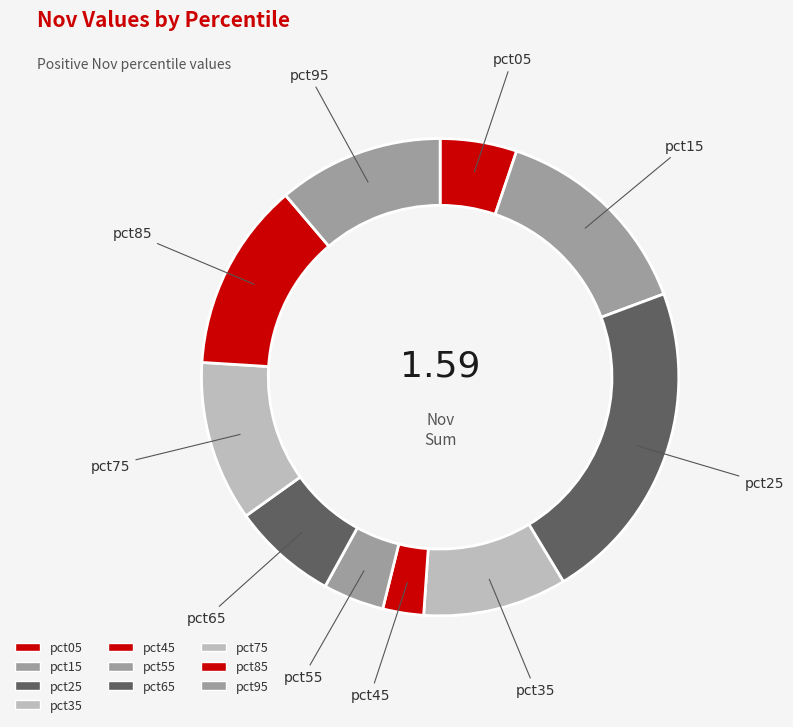

What is the largest slice in the pie chart?

pct25